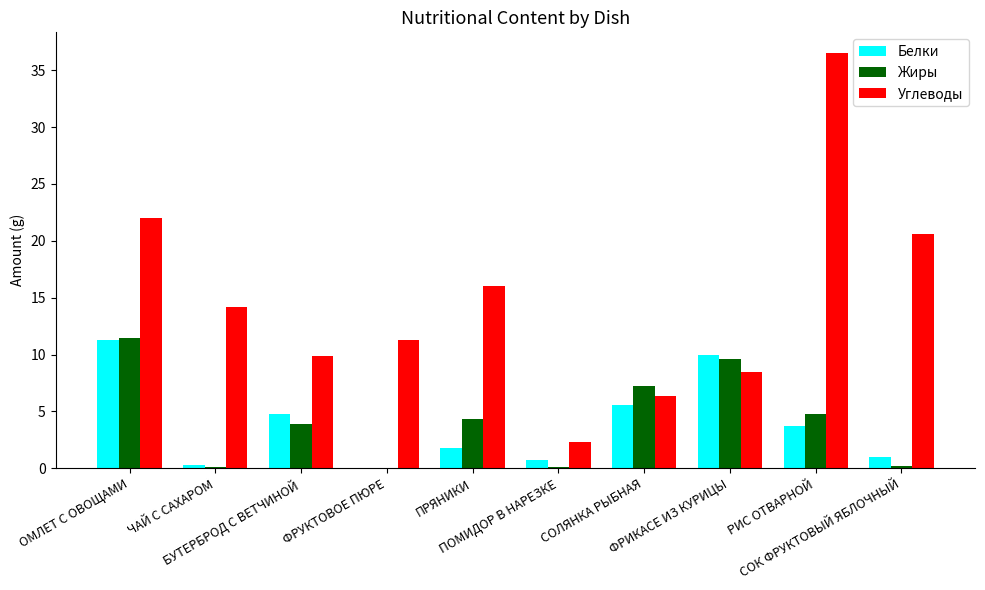

What is the maximum value for Белки?

11.3